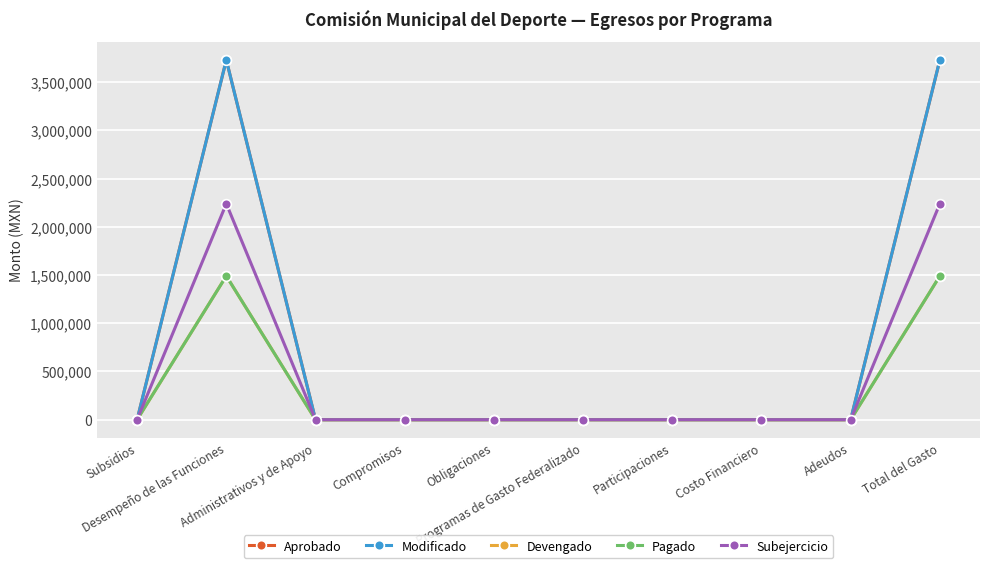

Is this an area chart (filled region under the line)?

No